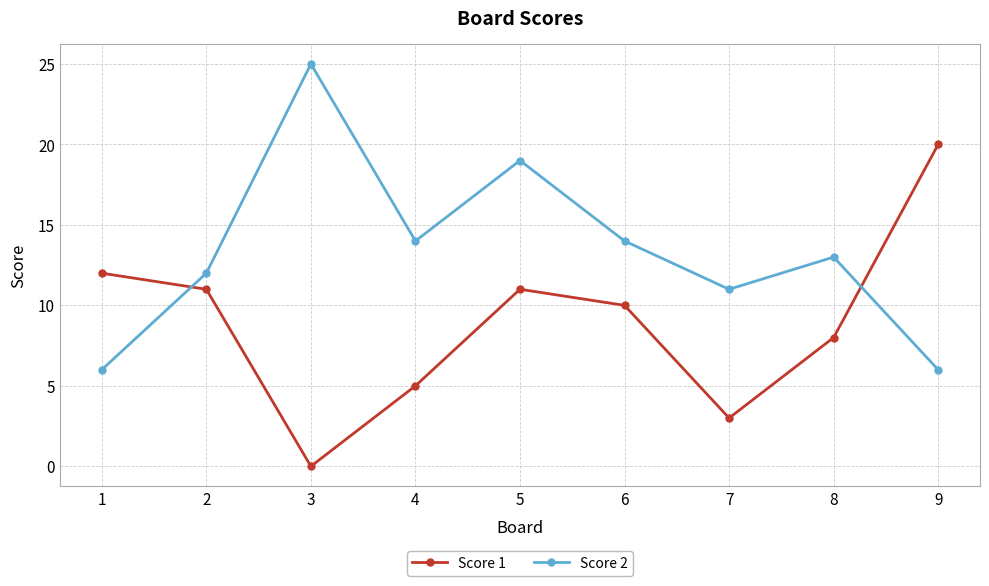

Which series has the largest range (max minus min)?

Score 1